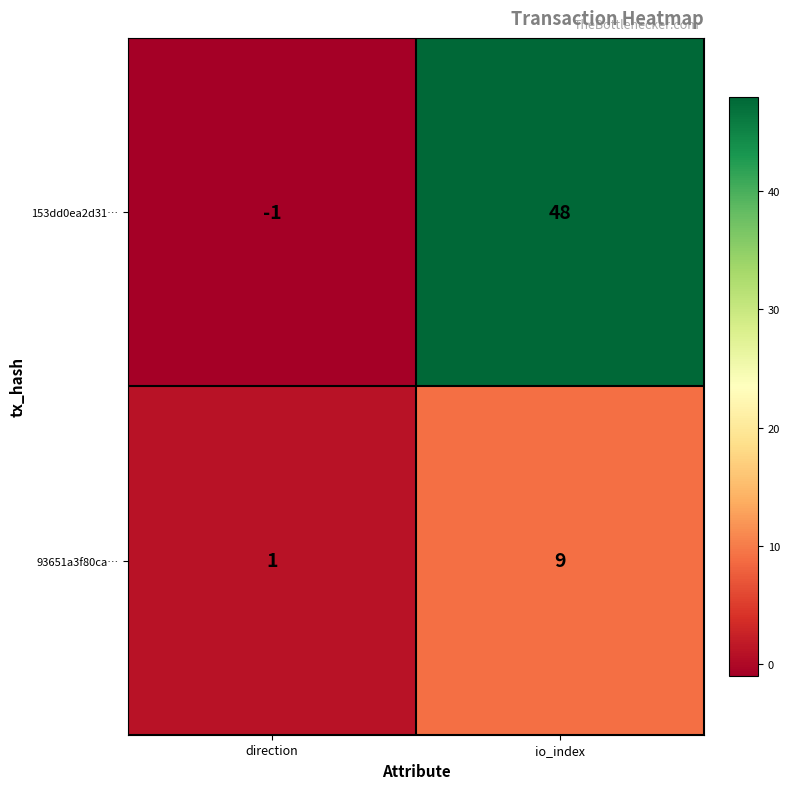

True or false: 93651a3f80ca… has a value of 14 at io_index.

False